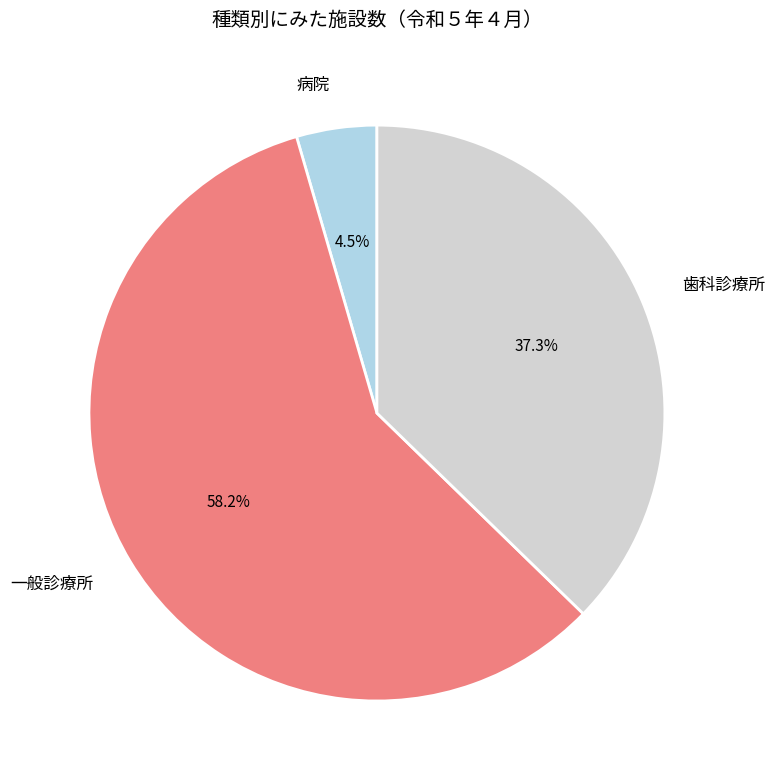

What is the ratio of the value at 一般診療所 to the value at 歯科診療所?

1.6